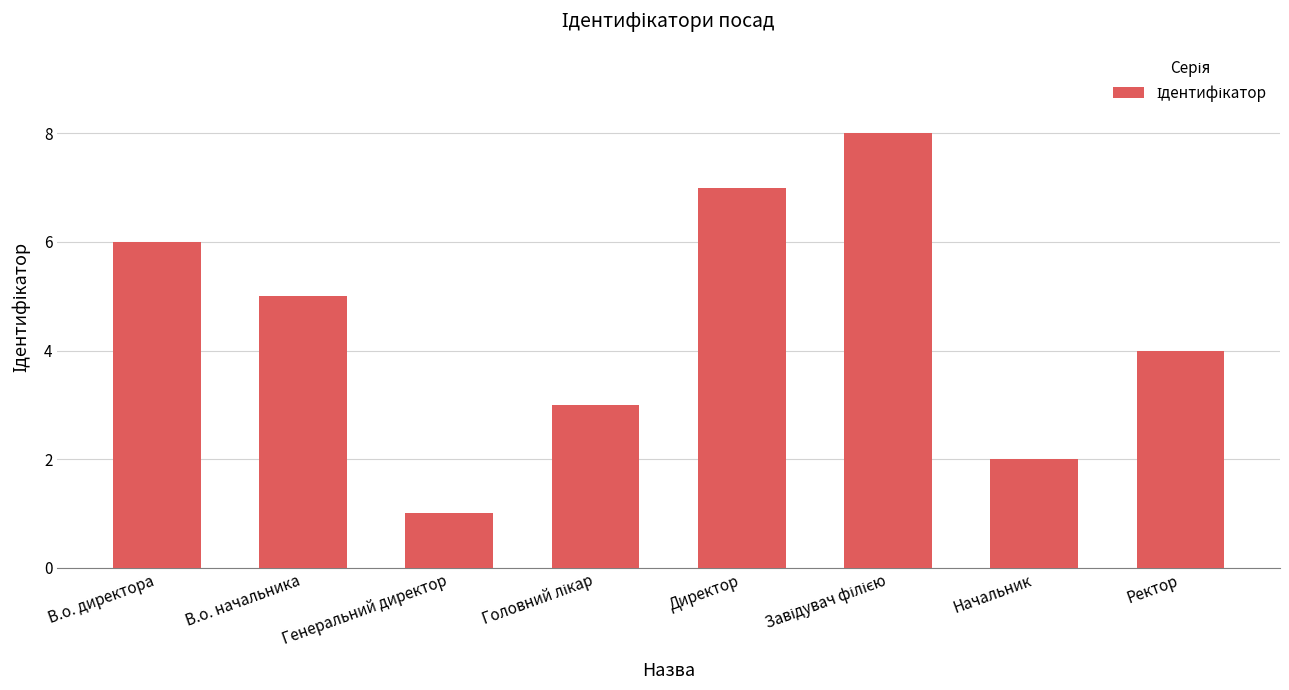

What is the label of the 6th bar from the right?

Генеральний директор